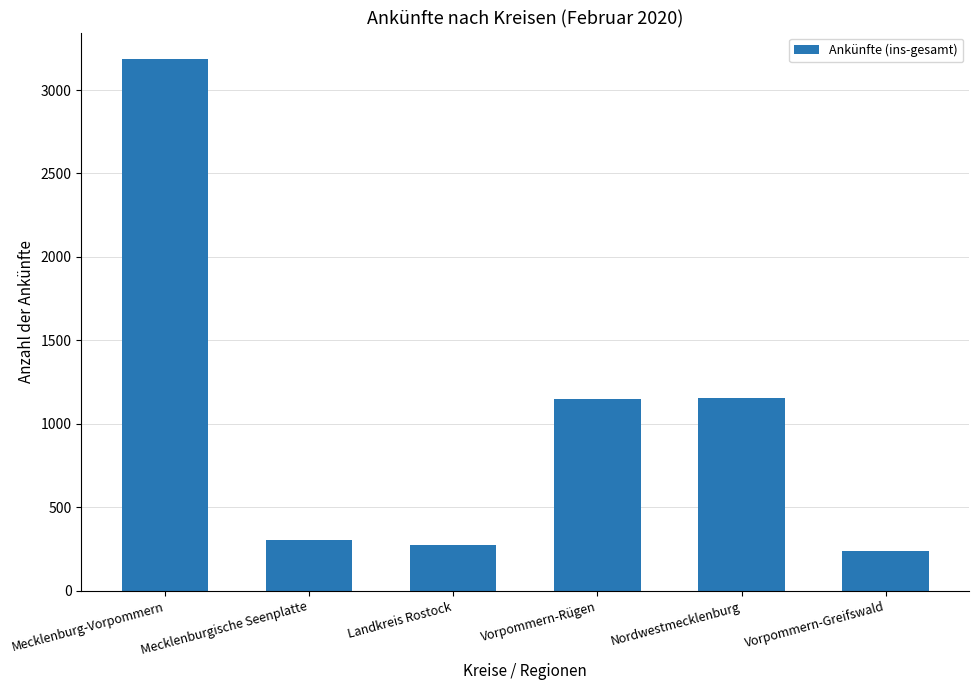

True or false: the data shows 5463 at Mecklenburg-Vorpommern.

False